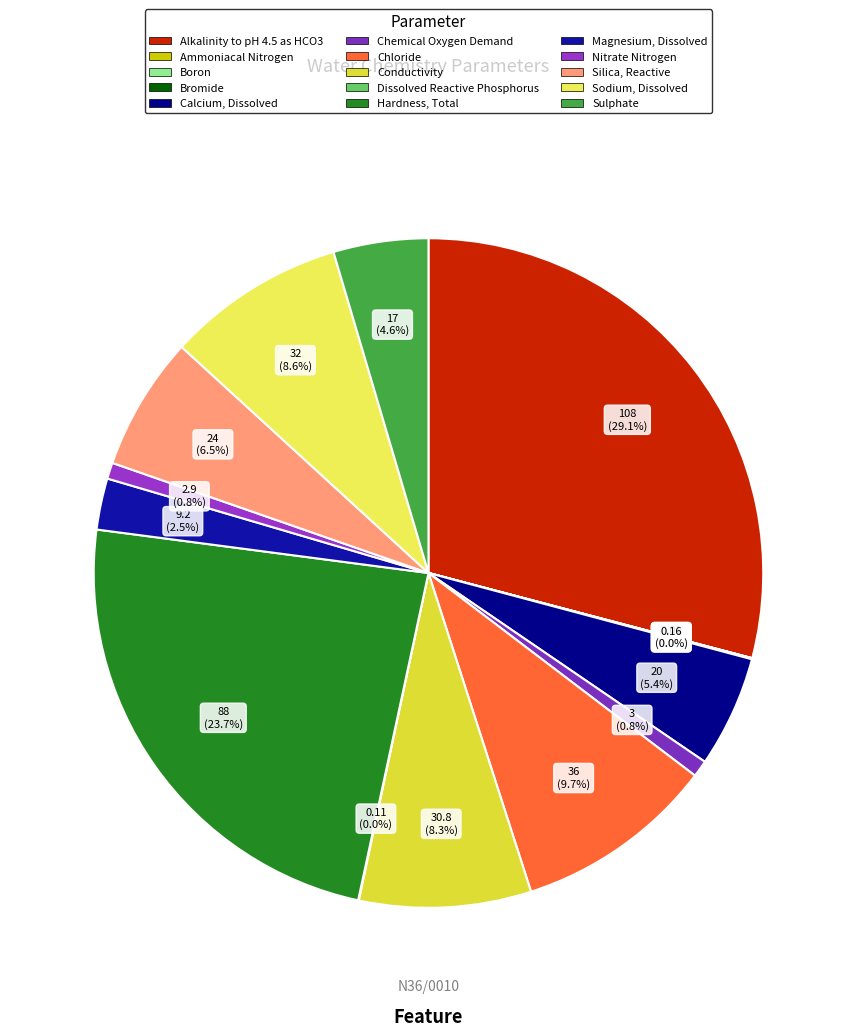

To the nearest percent, what portion does Chemical Oxygen Demand represent?

1%